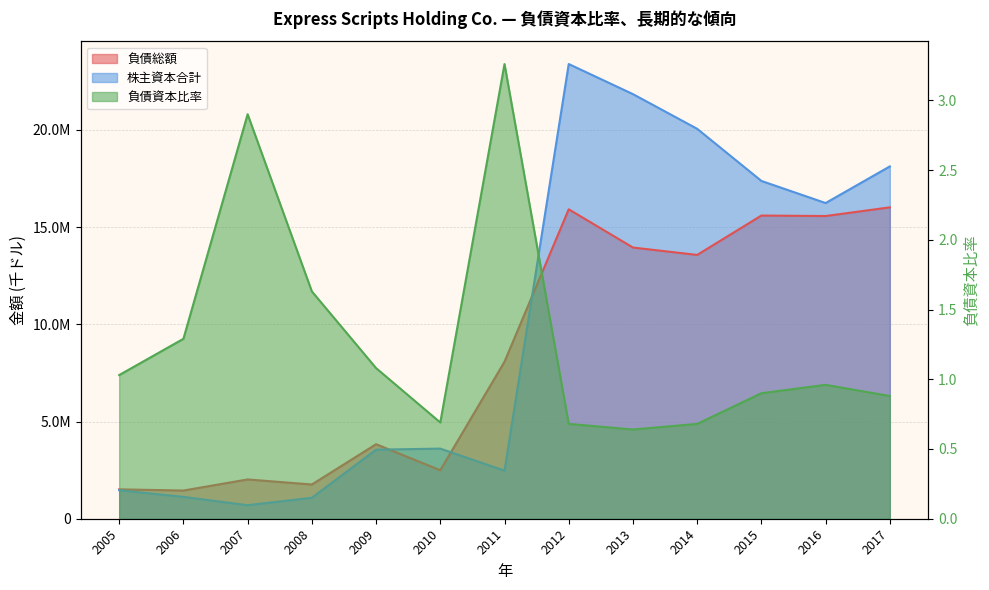

Where do 負債総額 and 株主資本合計 first cross each other?

2009 and 2010